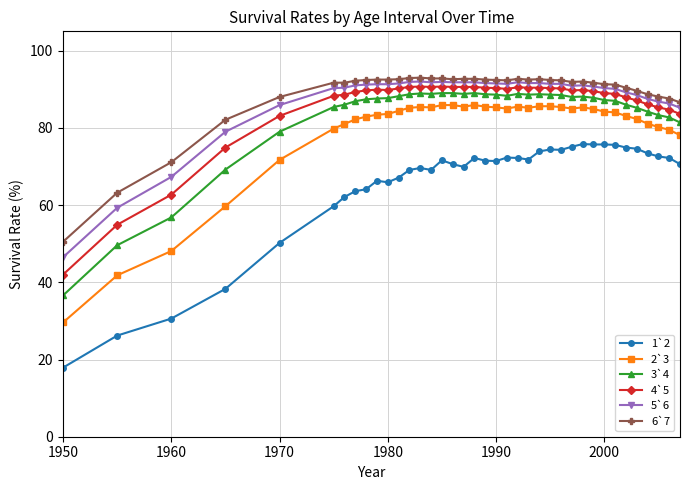

What is the value of the 1`2 point at the 14th from the left?

69.6